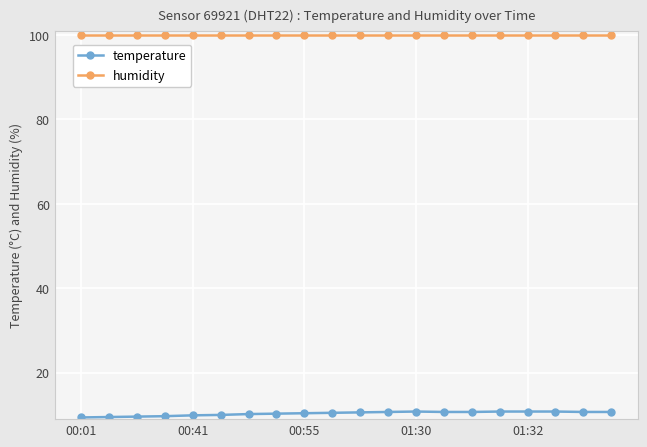

Which series has the largest total across all categories?

humidity